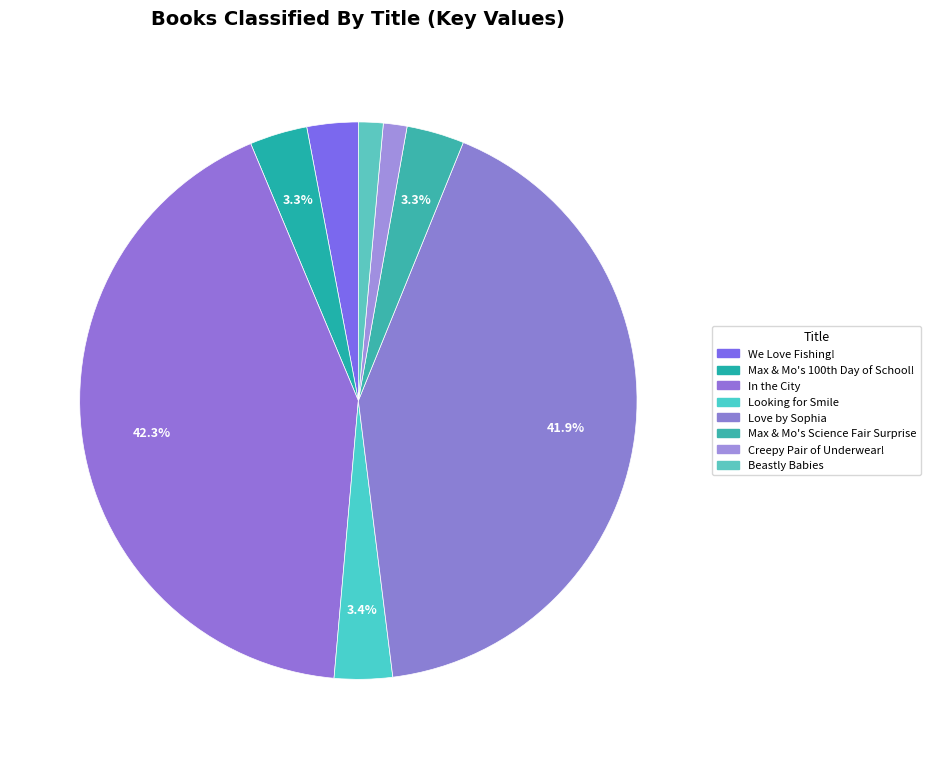

How many slices are in this pie chart?

8